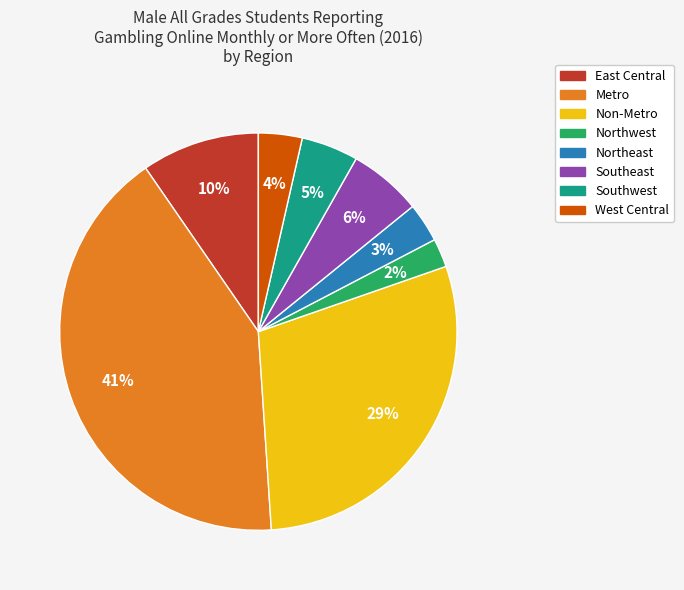

Between West Central and Metro, which is larger?

Metro